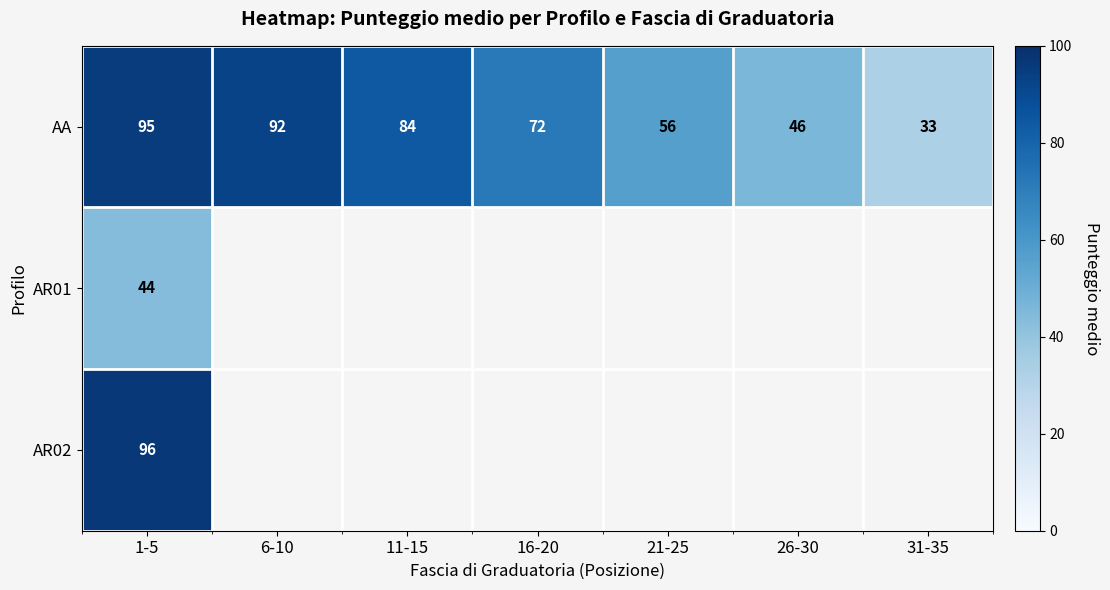

What is the difference between the maximum and minimum values in the AA series?

62